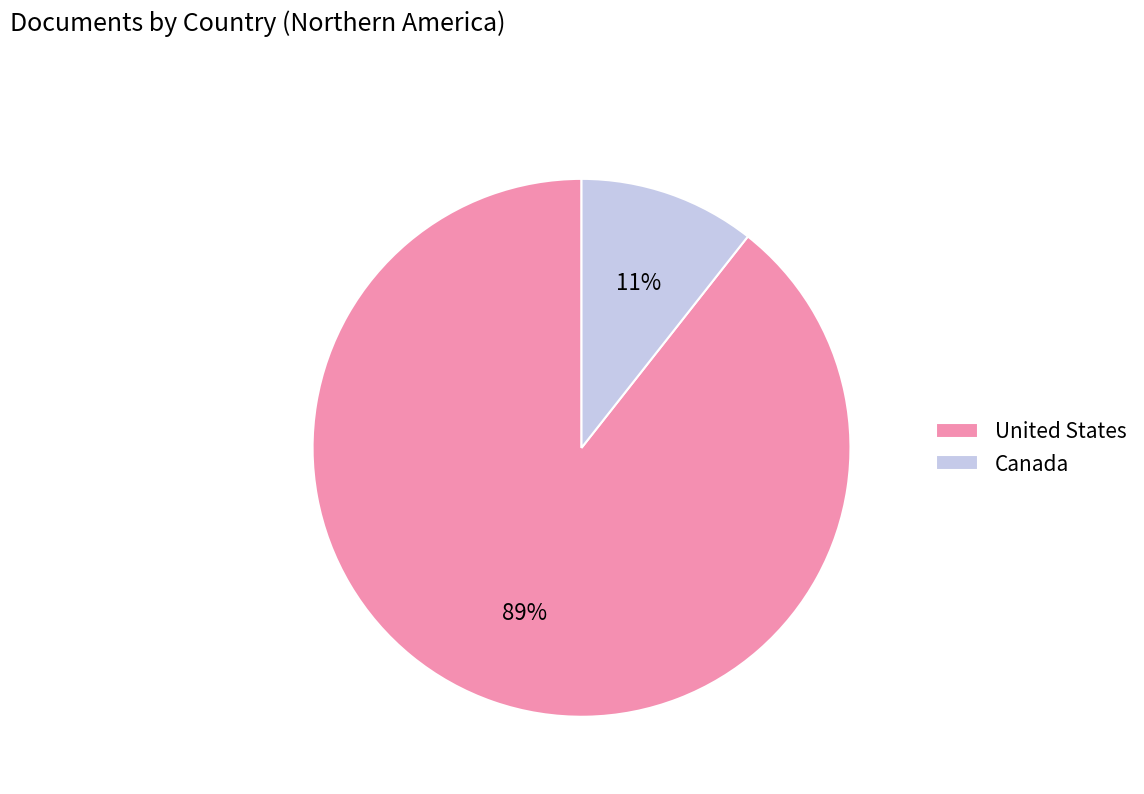

The Canada slice represents 1% of the pie. True or false?

False